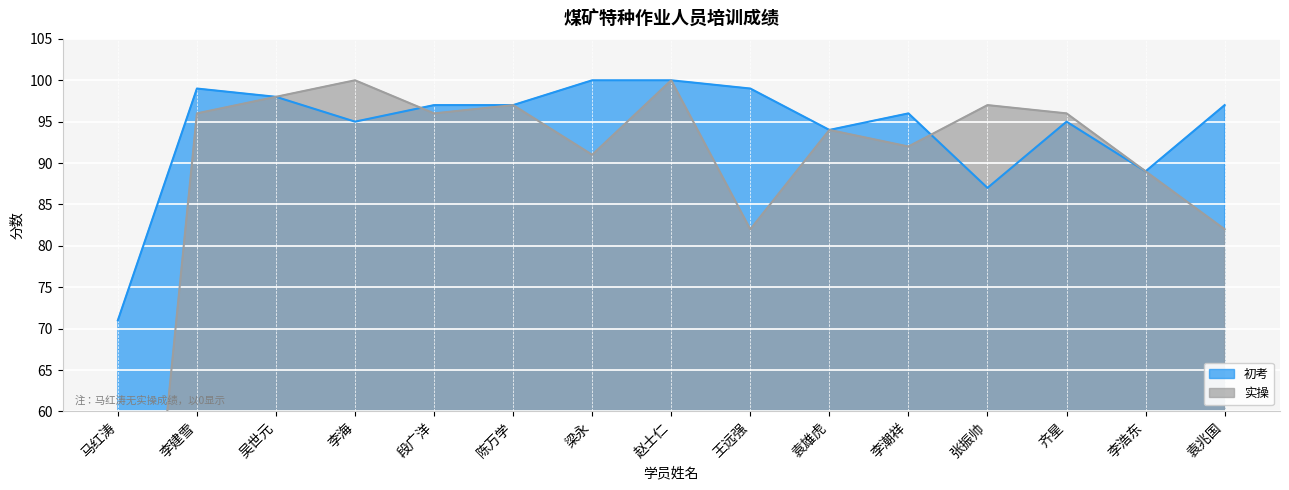

Reading left to right, list all the values displayed in this chart.

初考: 马红涛=71	李建雪=99	吴世元=98	李海=95	段广洋=97	陈万学=97	梁永=100	赵士仁=100	王远强=99	袁雄虎=94	李潮祥=96	张振帅=87	齐星=95	李浩东=89	袁兆国=97
实操: 马红涛=0	李建雪=96	吴世元=98	李海=100	段广洋=96	陈万学=97	梁永=91	赵士仁=100	王远强=82	袁雄虎=94	李潮祥=92	张振帅=97	齐星=96	李浩东=89	袁兆国=82